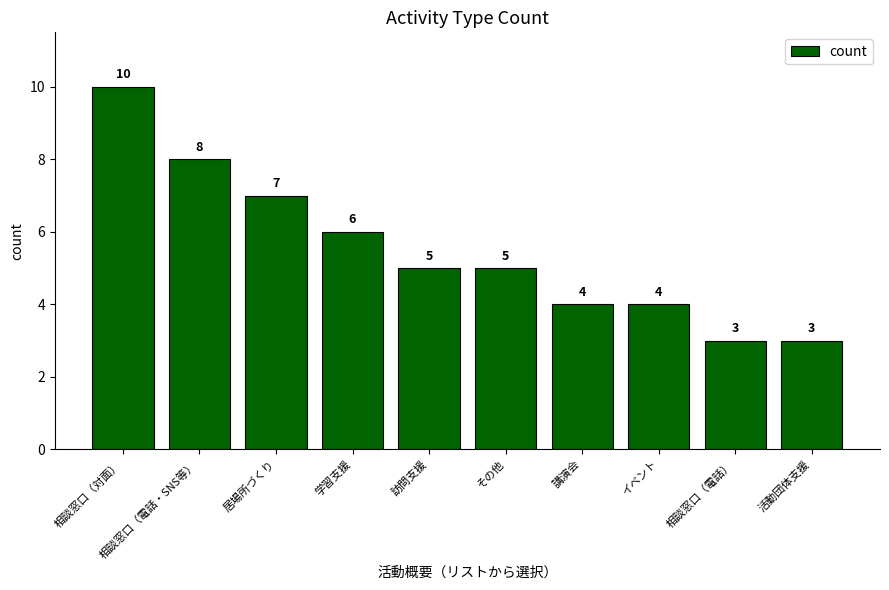

What is the greatest value displayed?

10